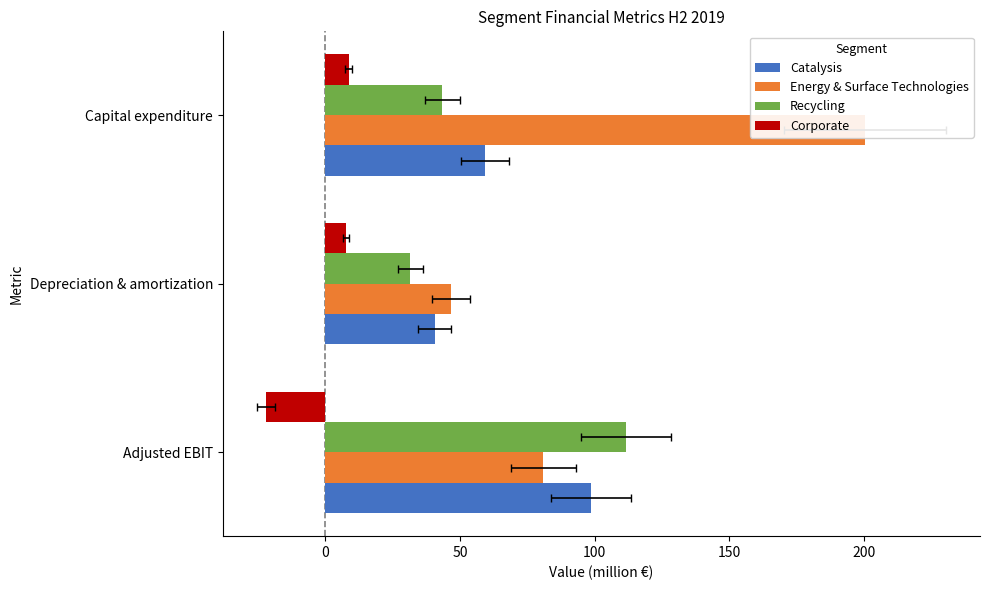

Which has a higher value, Depreciation & amortization or Capital expenditure?

Capital expenditure